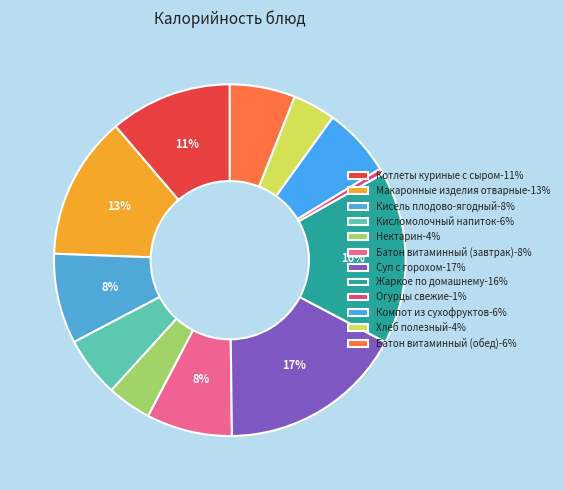

To the nearest percent, what portion does Батон витаминный (обед) represent?

6%